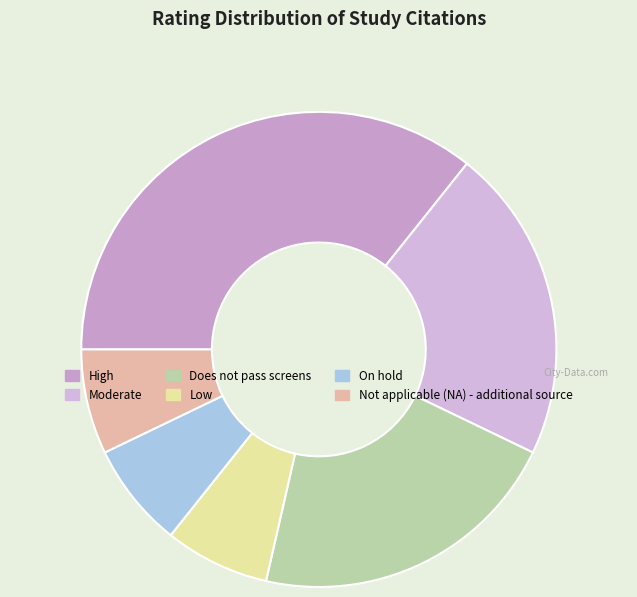

Count the number of slices in the pie.

6